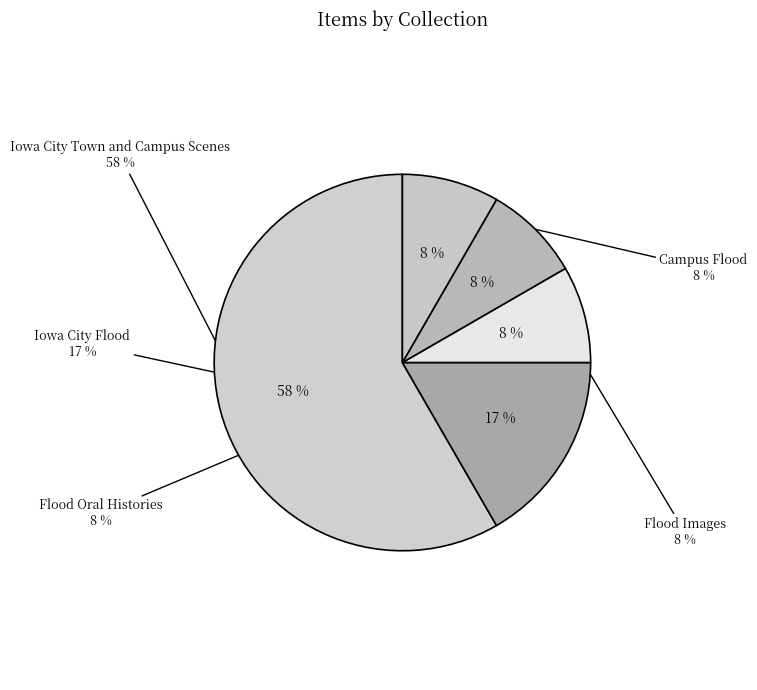

To the nearest percent, what is the combined percentage of Iowa City Flood and Flood Oral Histories?

25%